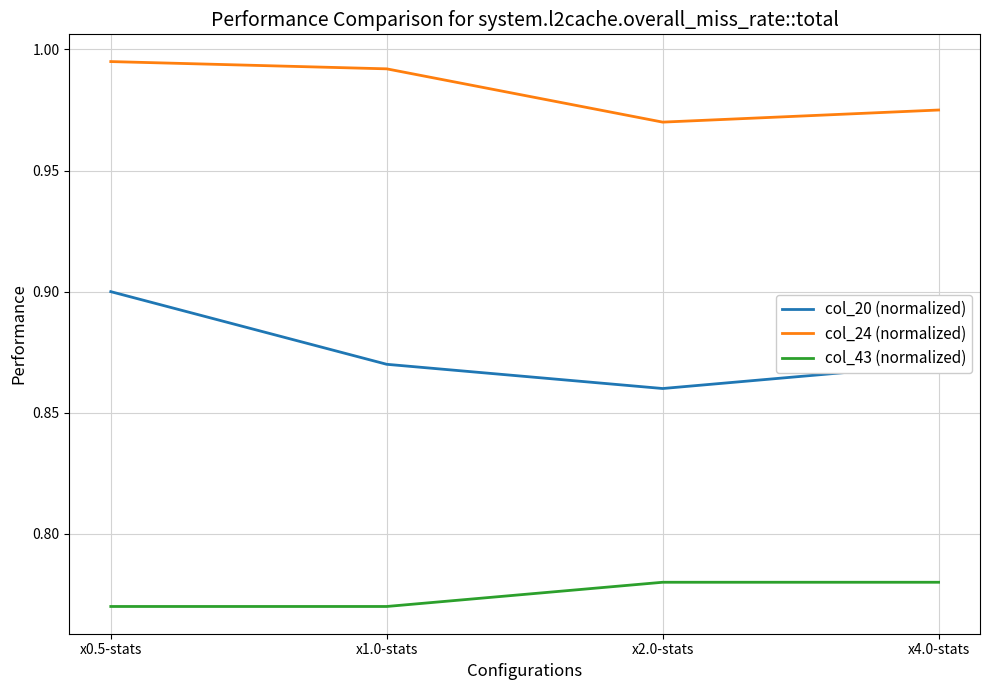

What position from the left is x2.0-stats?

3